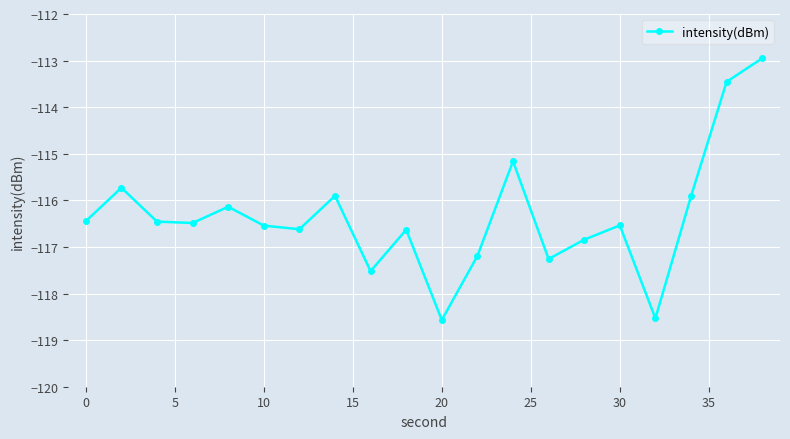

What is the smallest value displayed?

-118.6